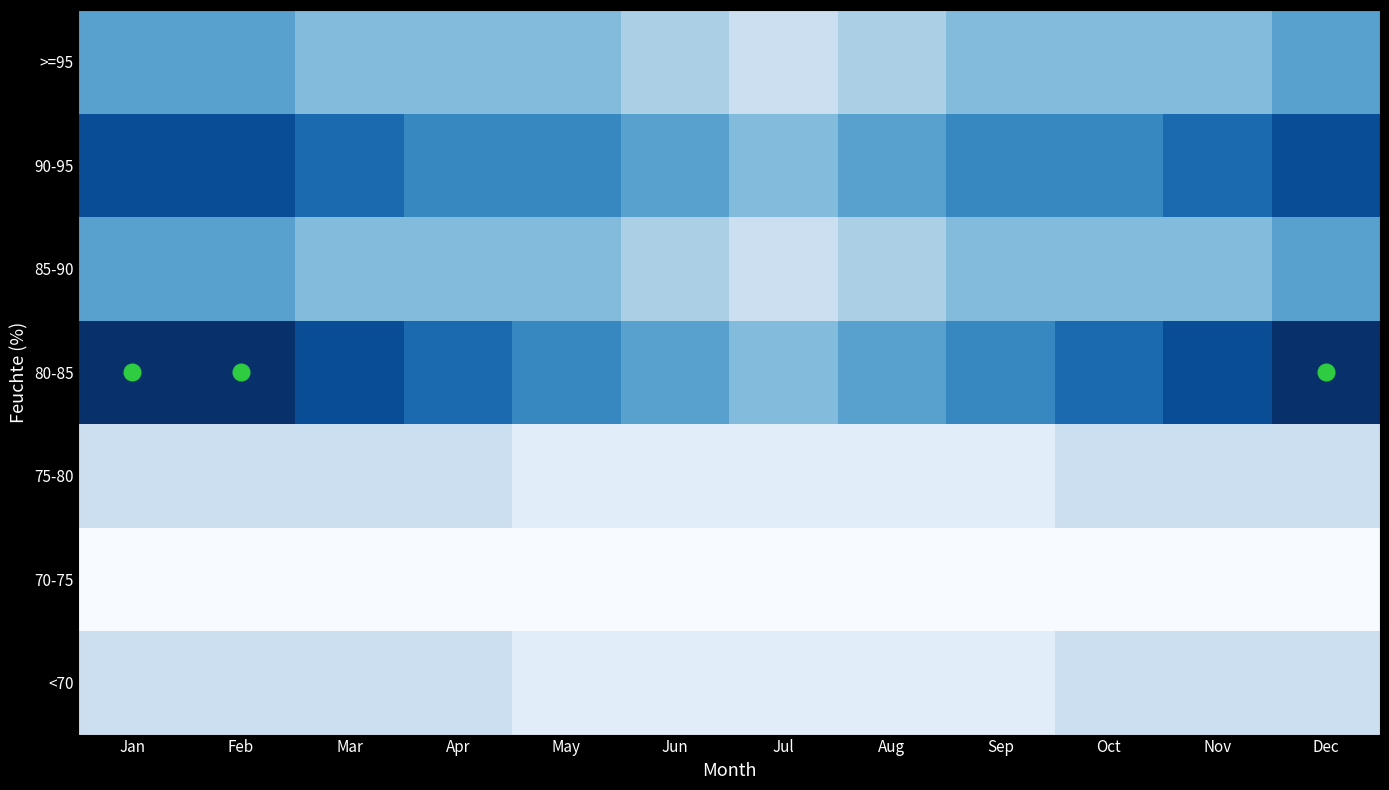

Which label corresponds to the smallest value in the chart?

Jan